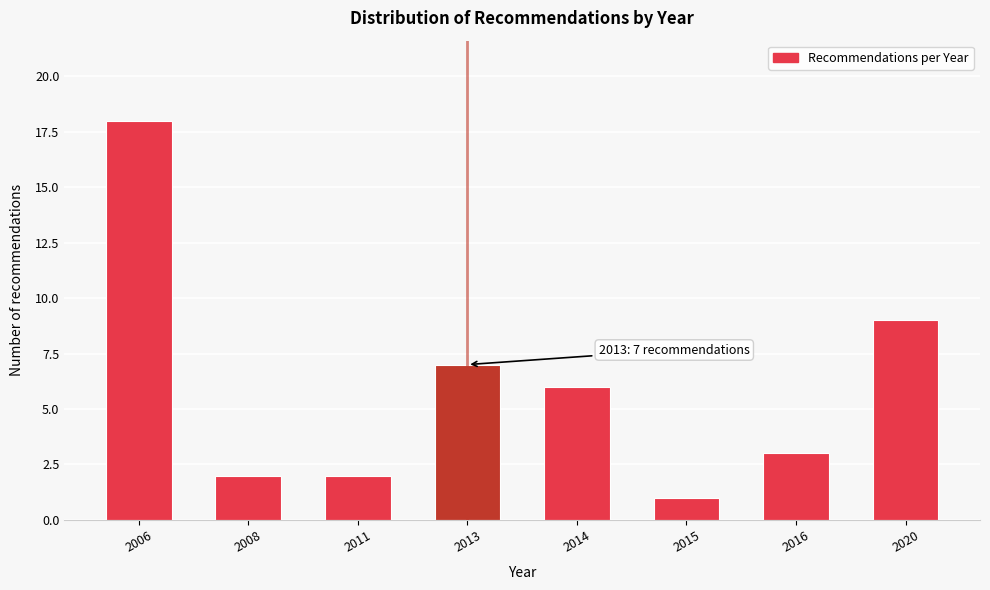

Reading right to left, what are all the values shown in this chart?

2020=9	2016=3	2015=1	2014=6	2013=7	2011=2	2008=2	2006=18